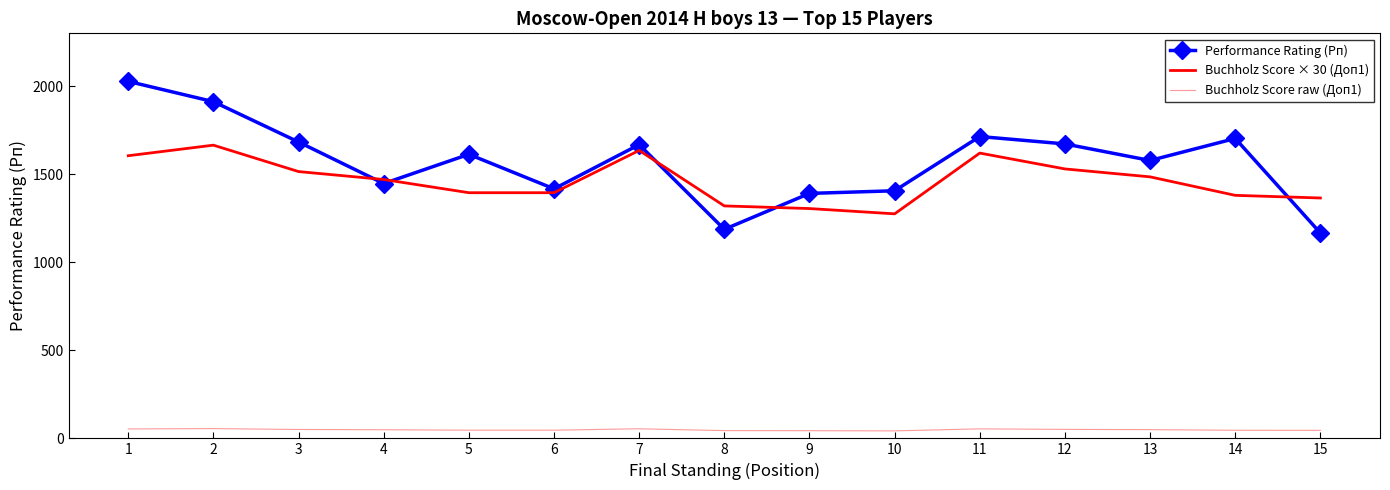

How many data points in Buchholz Score raw (Доп1) are above 49?

7